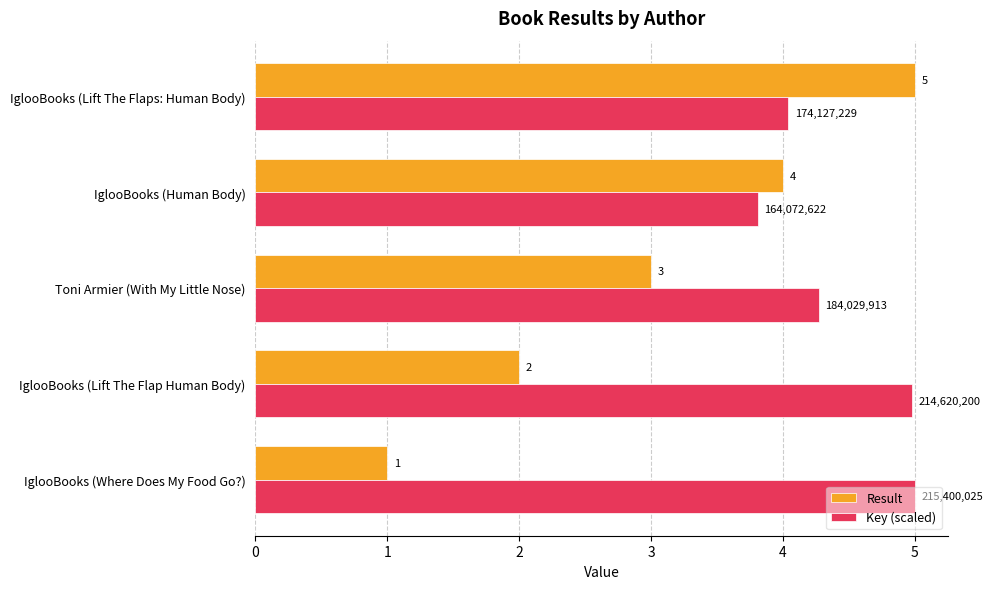

List the labels in order of Result value, largest first.

IglooBooks (Lift The Flaps: Human Body), IglooBooks (Human Body), Toni Armier (With My Little Nose), IglooBooks (Lift The Flap Human Body), IglooBooks (Where Does My Food Go?)